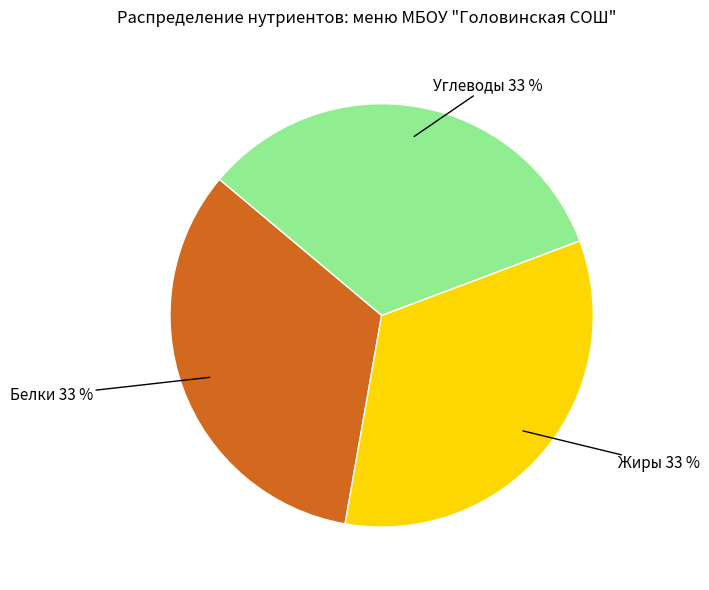

To the nearest percent, what is the average slice percentage?

33%